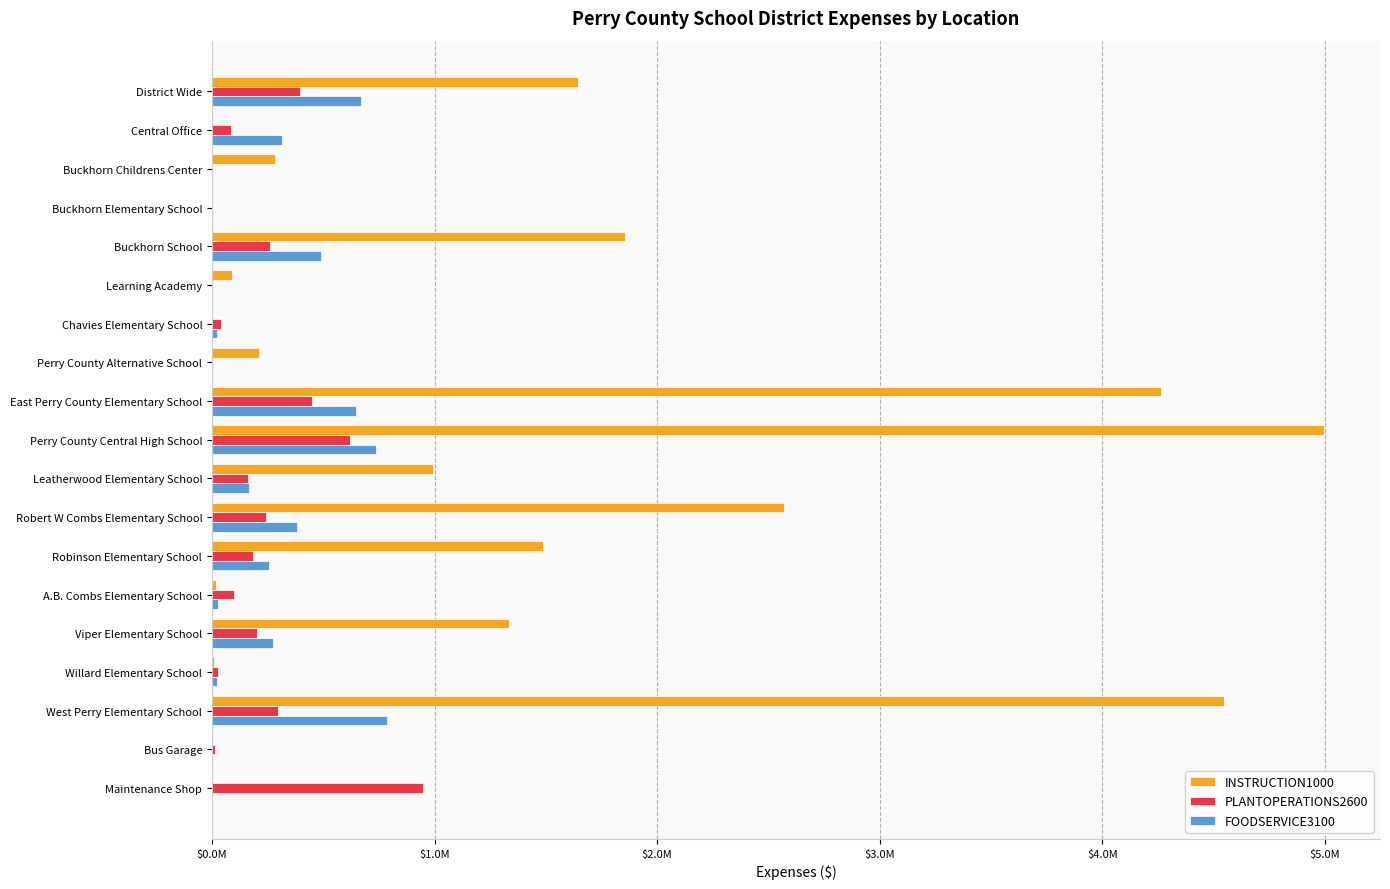

What are all the series names shown in the legend?

INSTRUCTION1000, PLANTOPERATIONS2600, FOODSERVICE3100